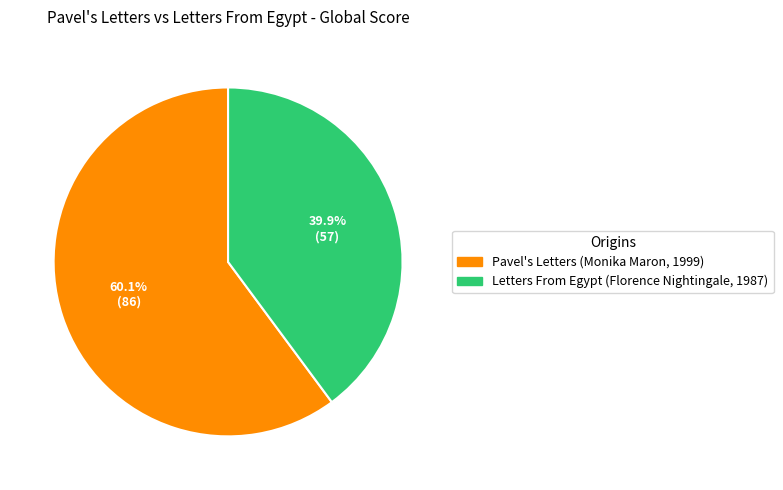

What is the ratio of the value at Letters From Egypt to the value at Pavel's Letters?

0.7